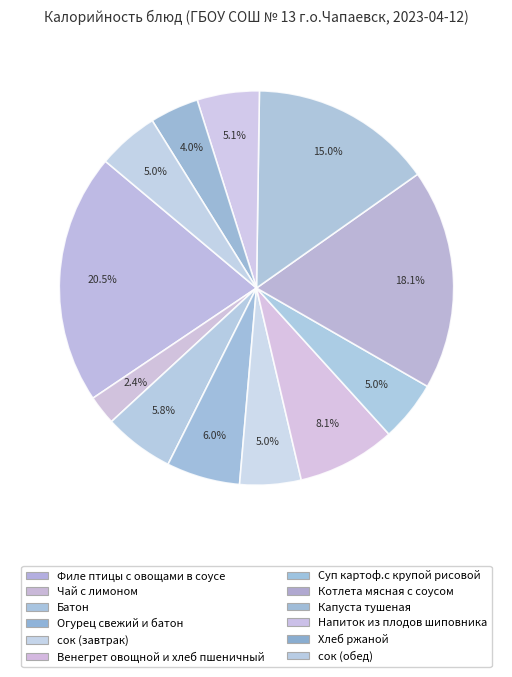

Does Огурец свежий и батон account for over 50% of the chart?

No